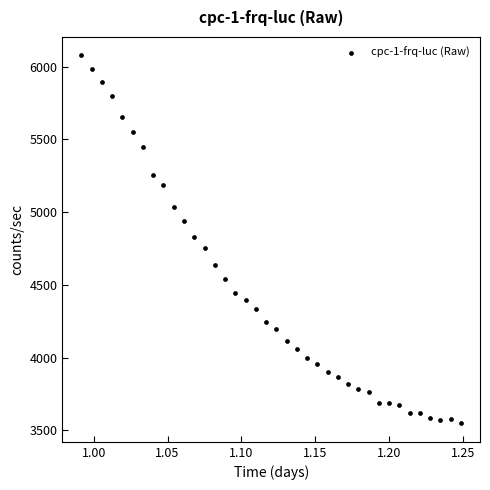

What is the range of Y values (max minus min)?

2529.0